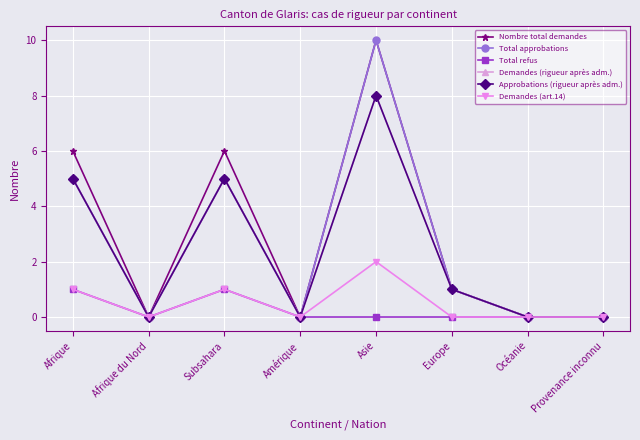

In Total approbations, how many points are higher than both neighbors (excluding endpoints)?

2